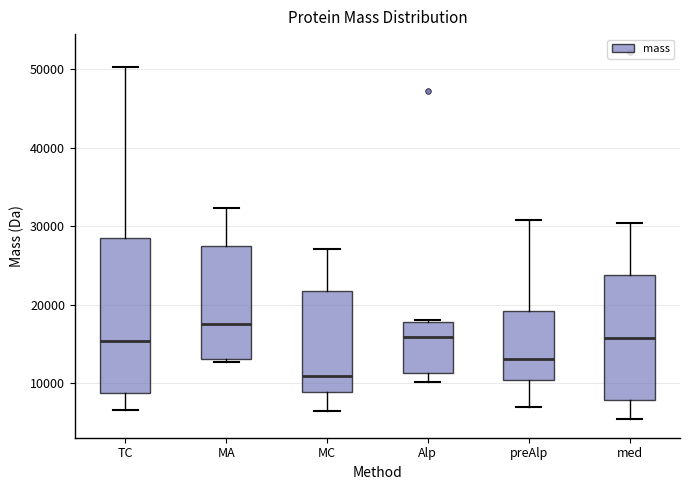

Where is the lower edge of the box for Alp on the y-axis? The values are not printed on the chart, so give them approximately, as read against the axis.

11000